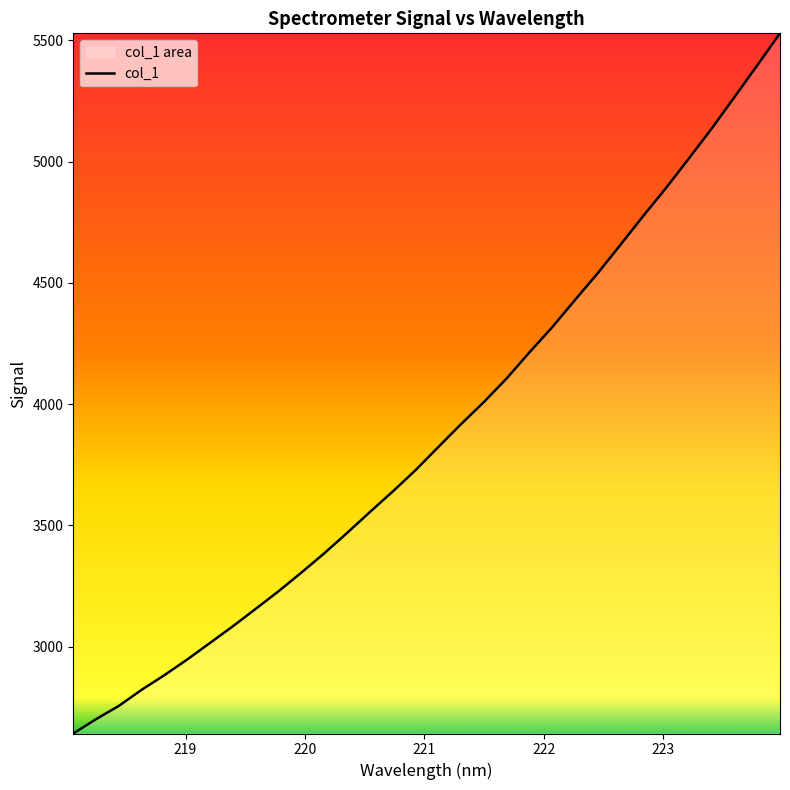

What is the smallest value displayed?

2641.4